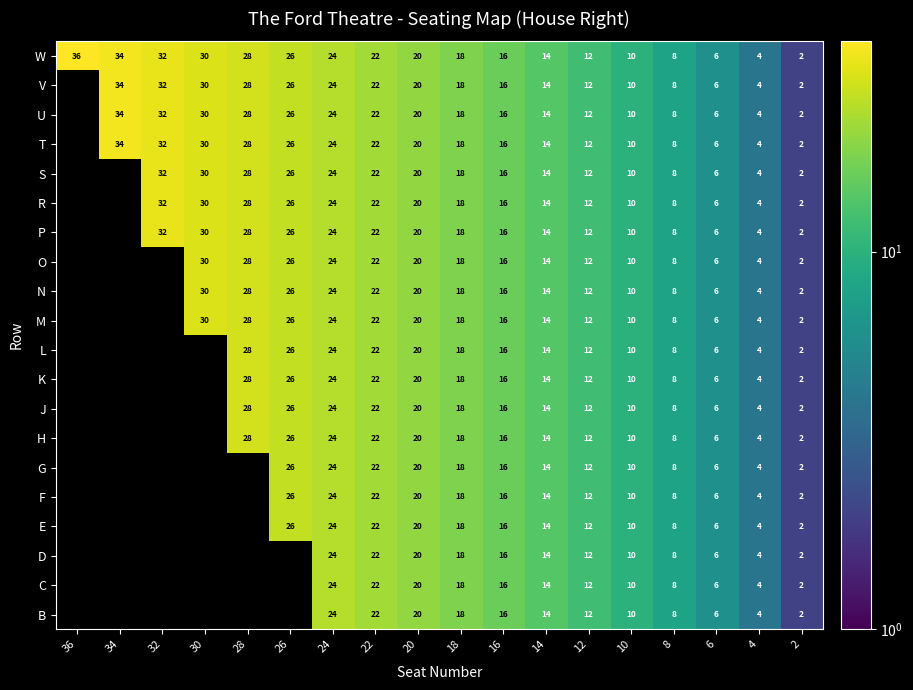

True or false: U has a value of 6 at 6.

True